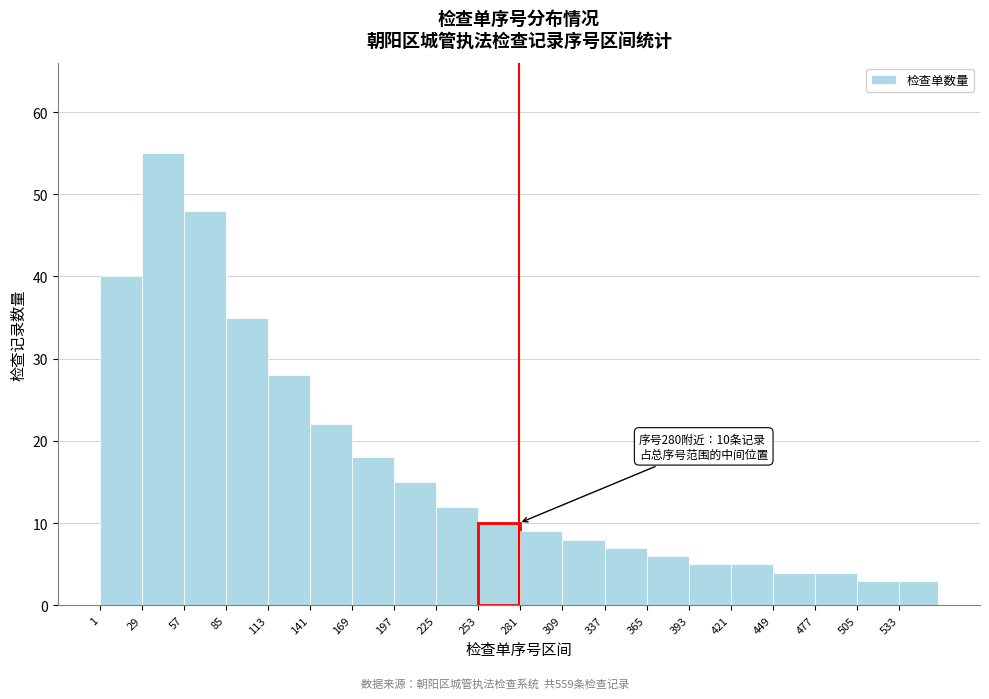

Which range on the x-axis has the tallest bar?

29 to 57